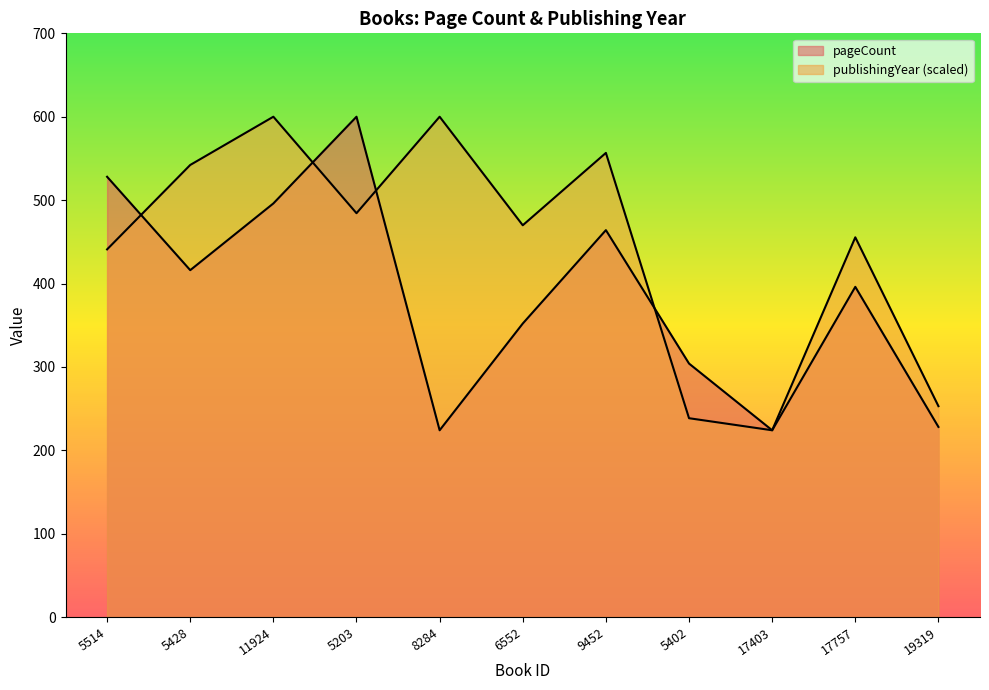

The pageCount series shows 125.4 at 9452. True or false?

False